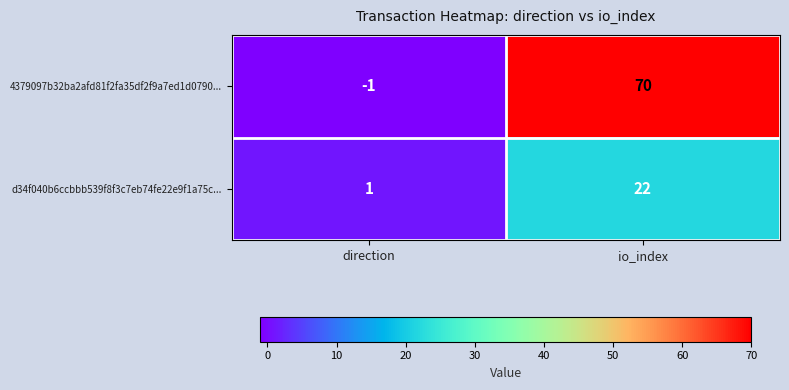

What is the maximum value shown in the chart?

70